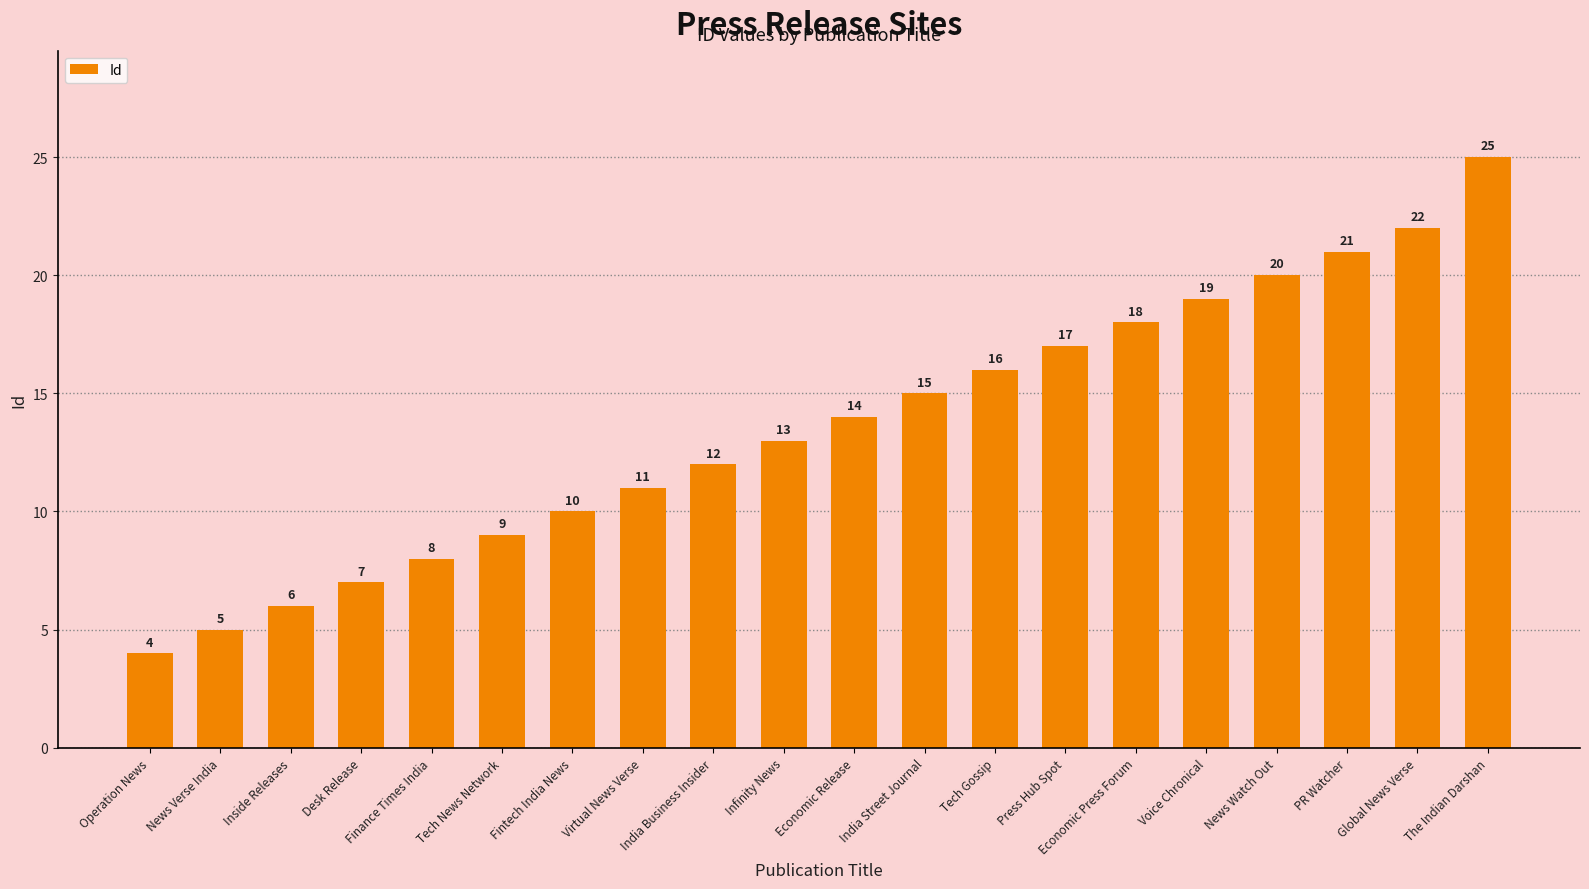

How many bars are there in total?

20